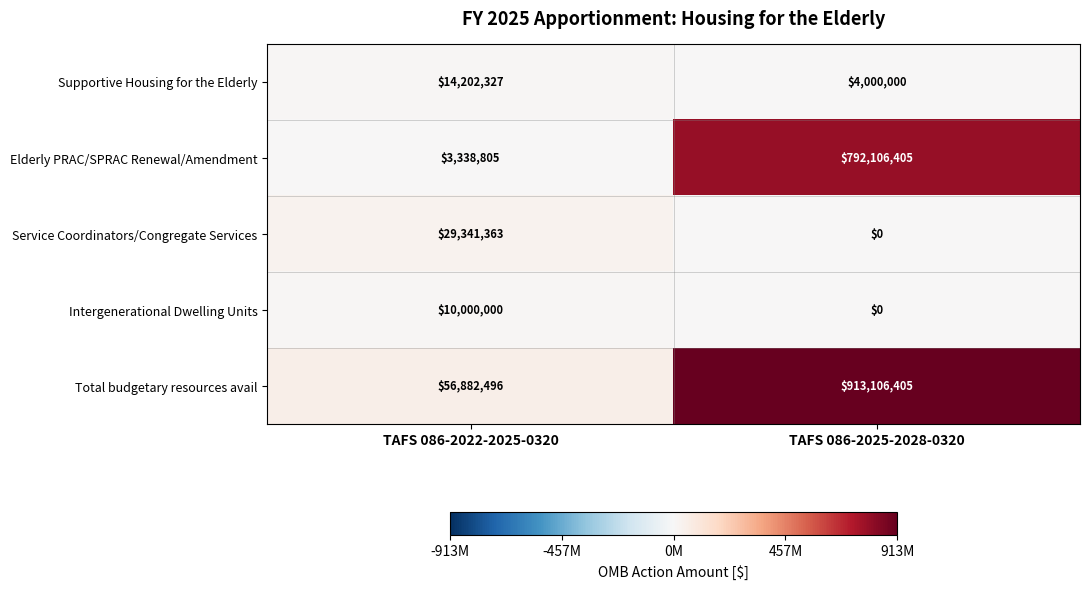

The value of Intergenerational Dwelling Units at TAFS 086-2025-2028-0320 is 0. True or false?

True